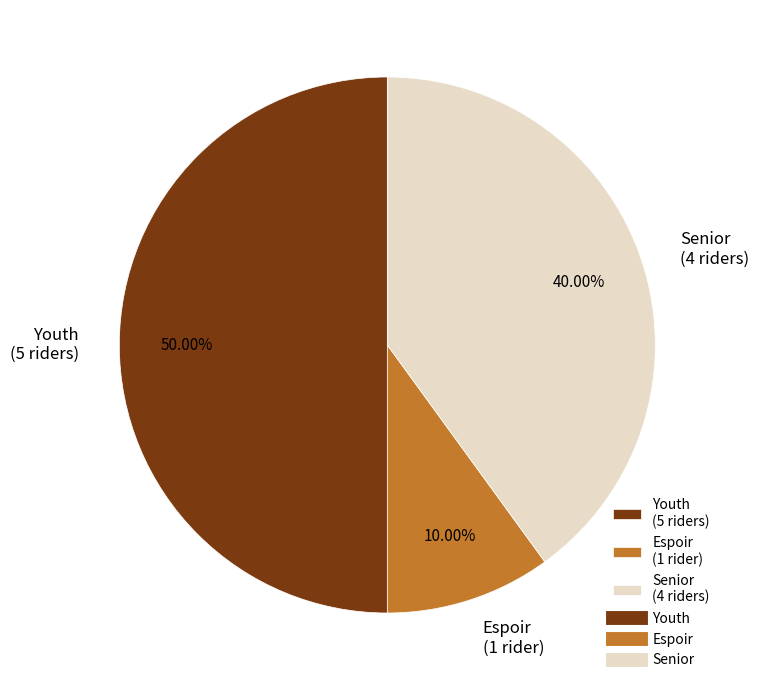

Does Espoir (1 rider) represent more than half of the total?

No